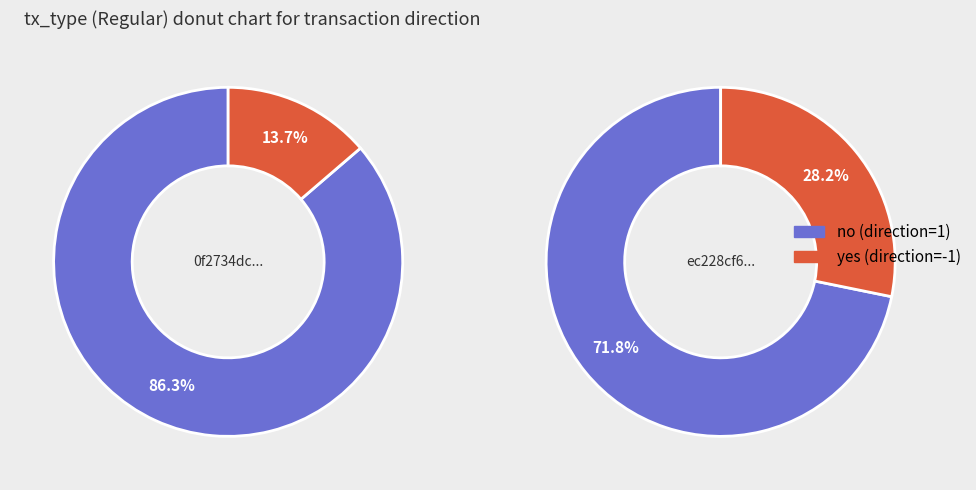

Is there a majority slice in this chart?

Yes